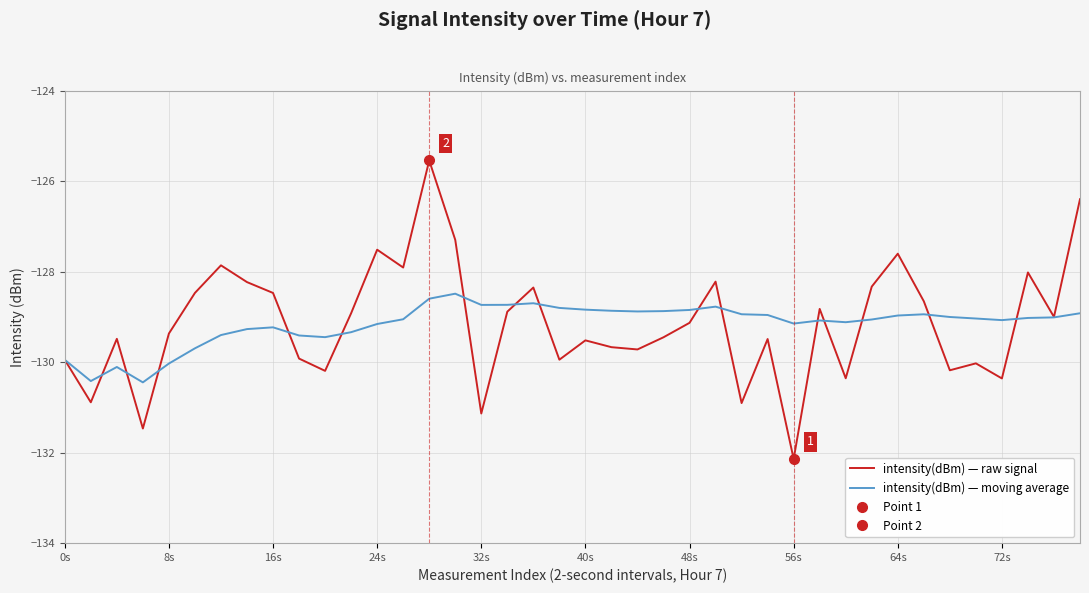

What is the minimum value for intensity(dBm) — moving average?

-130.4